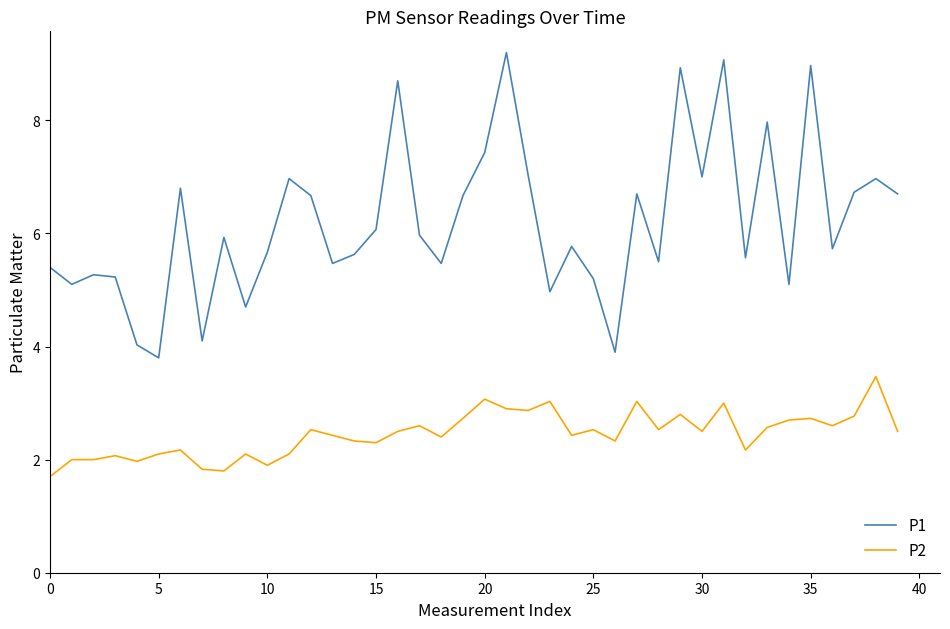

Which series has the largest range (max minus min)?

P1